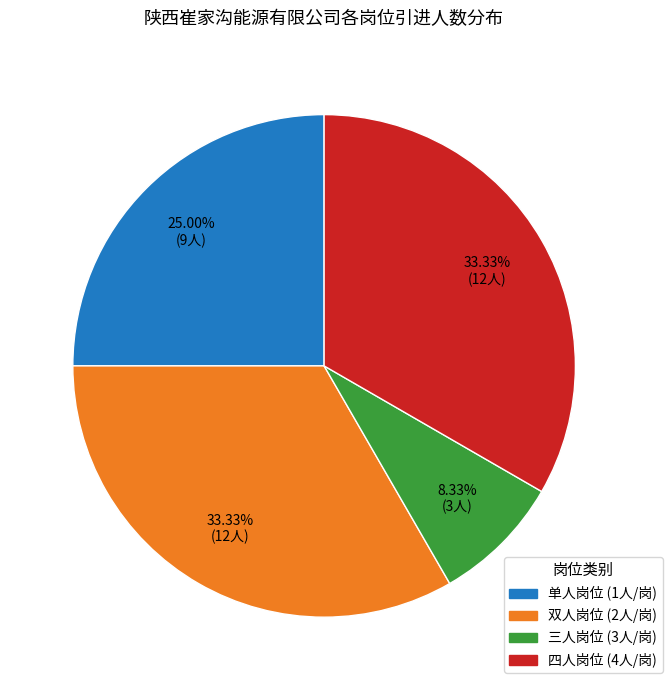

Is there a majority slice in this chart?

No